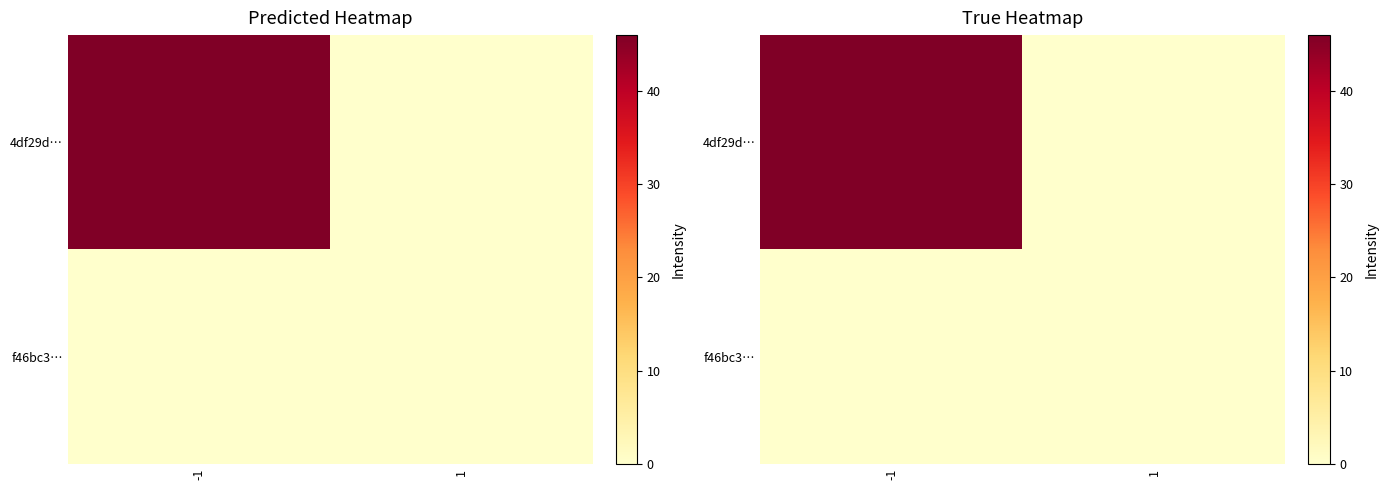

Which series has the largest total across all categories?

4df29d…